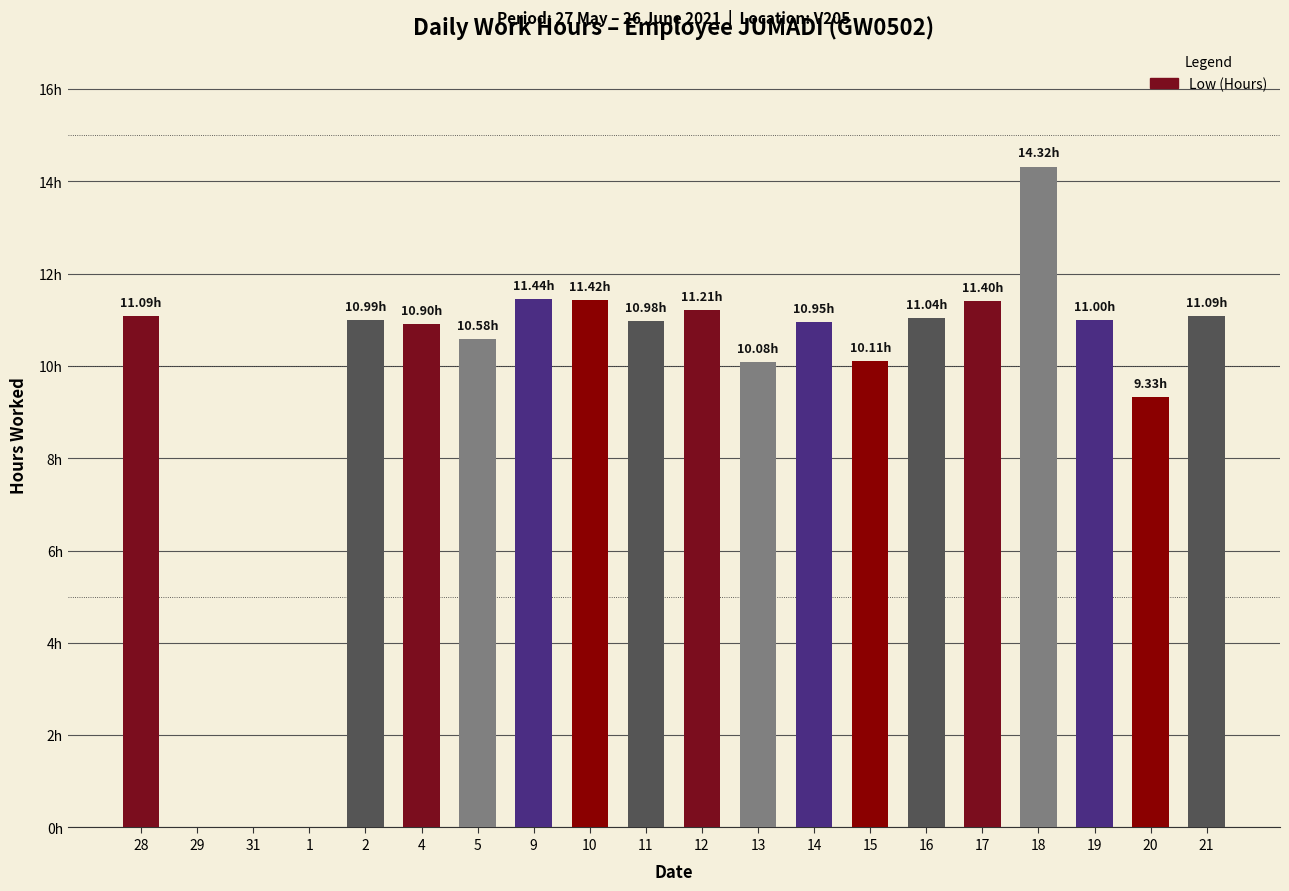

Reading left to right, extract all data points from this chart.

28=11.1	29=0.0	31=0.0	1=0.0	2=11.0	4=10.9	5=10.6	9=11.4	10=11.4	11=11.0	12=11.2	13=10.1	14=10.9	15=10.1	16=11.0	17=11.4	18=14.3	19=11.0	20=9.3	21=11.1